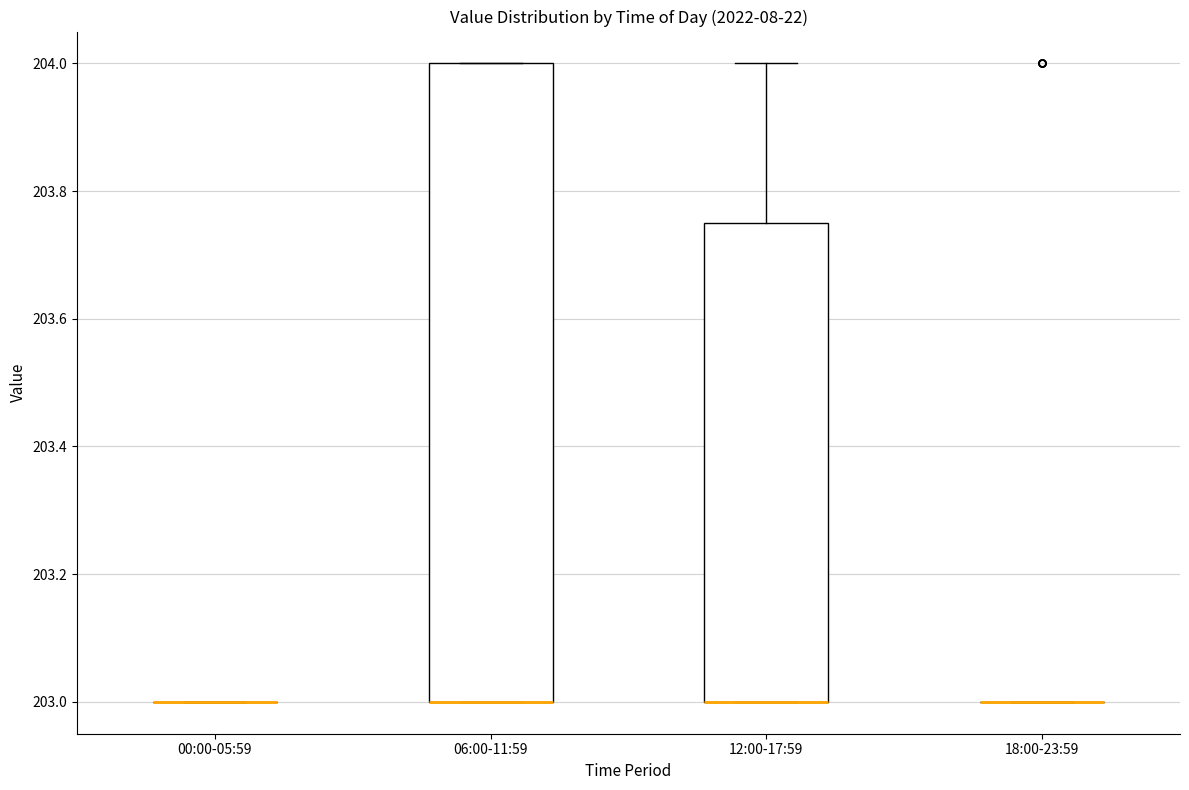

Reading left to right, transcribe this box plot: for each box, give where its median line is, the range the box spans, and where its two whiskers end, as read against the y-axis. The values are not printed on the chart, so give them approximately, as read against the axis.

00:00-05:59: box collapsed to a line at 203.00, whiskers 203.00 to 203.00
06:00-11:59: median 203.00 (drawn on the box's lower edge), box 203.00 to 204.00, whiskers 203.00 to 204.00
12:00-17:59: median 203.00 (drawn on the box's lower edge), box 203.00 to 203.76, whiskers 203.00 to 204.00
18:00-23:59: box collapsed to a line at 203.00, whiskers 203.00 to 203.00